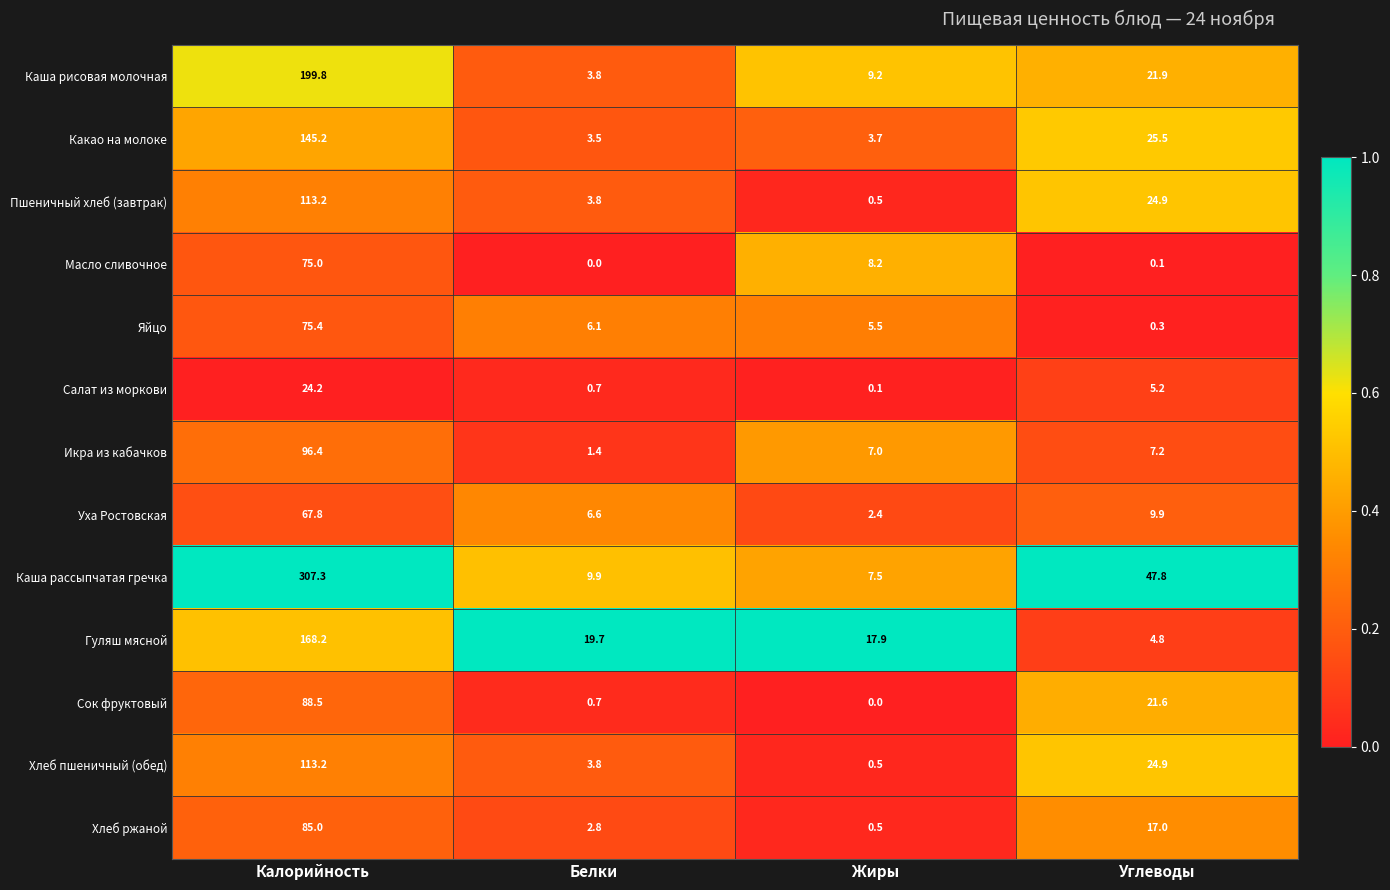

Which series has the largest range (max minus min)?

Каша рассыпчатая гречка